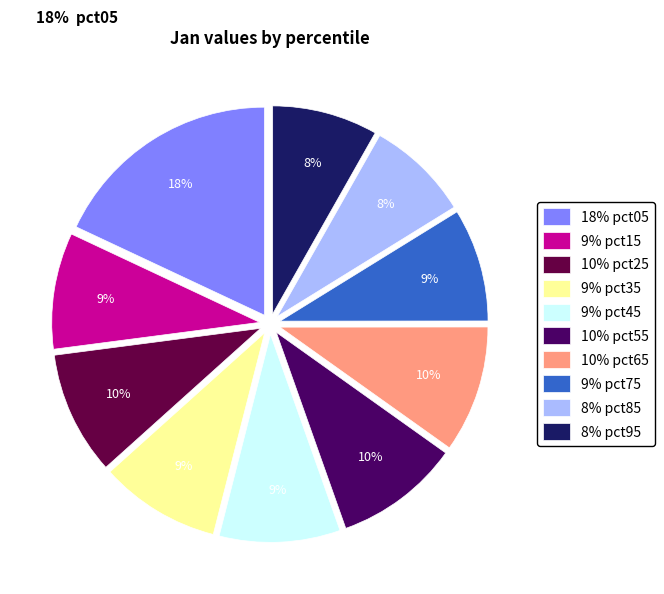

To the nearest percent, what percentage of the pie is 9% pct35?

9%